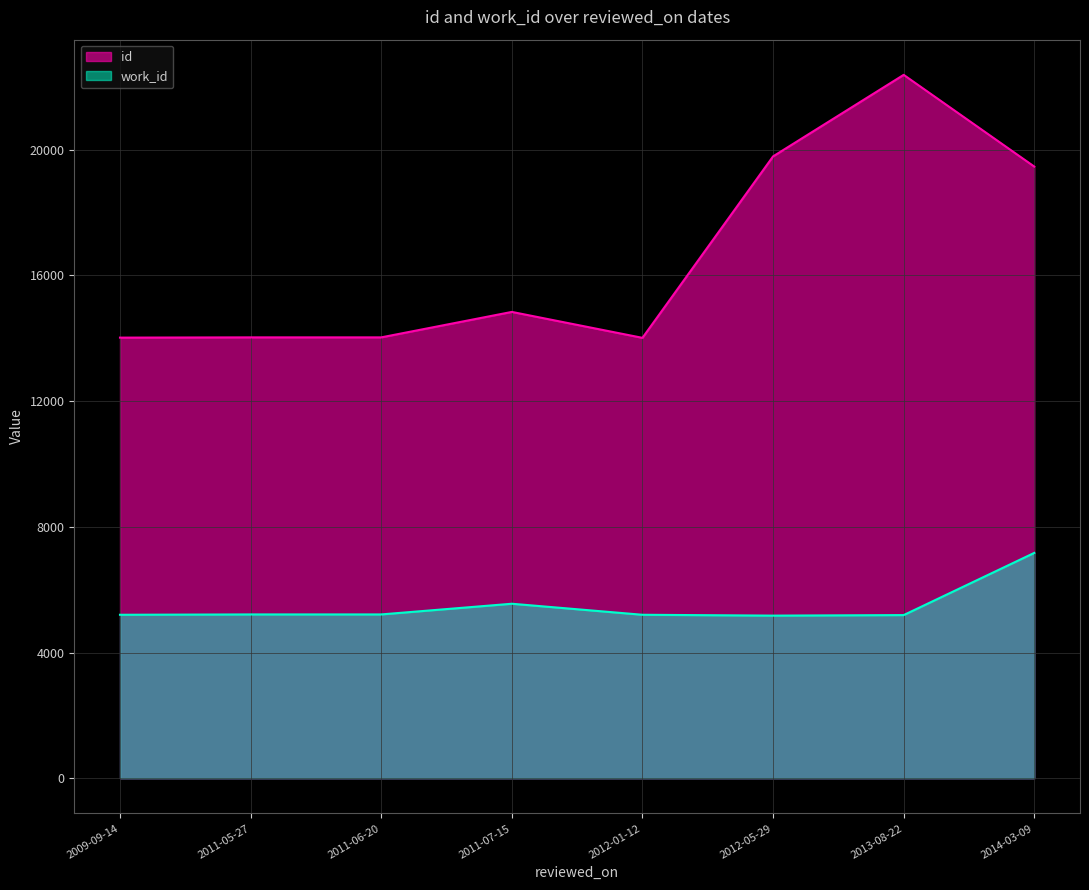

List the series in order of their overall mean, lowest first.

work_id, id